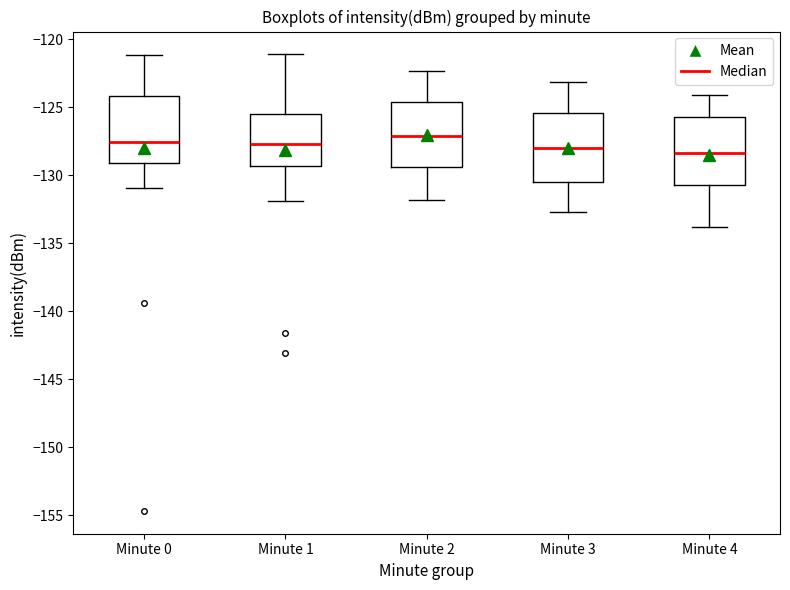

Where is the lower edge of the box for Minute 3 on the y-axis? The values are not printed on the chart, so give them approximately, as read against the axis.

-130.5